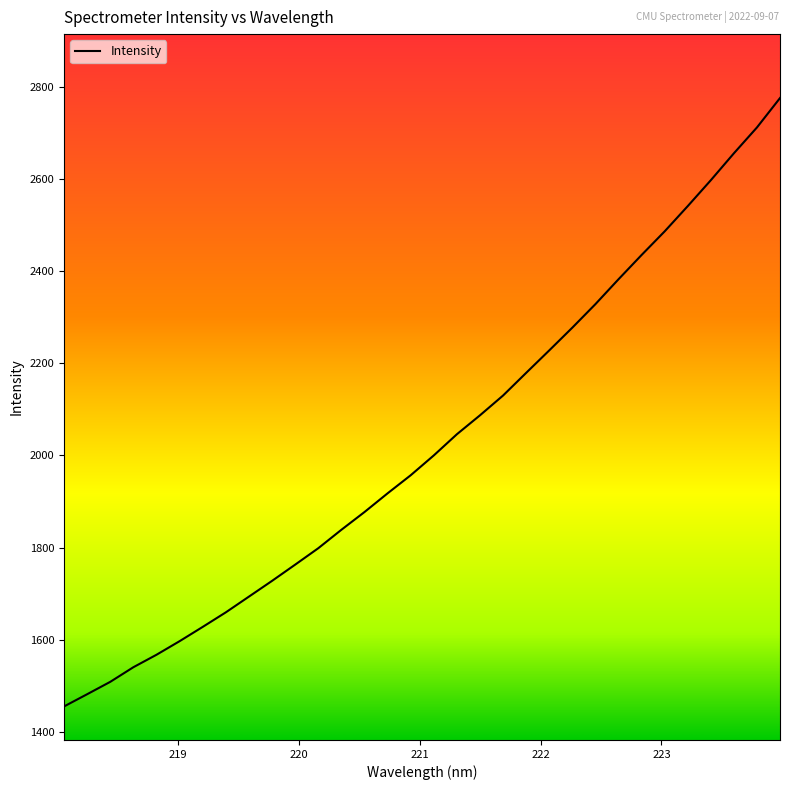

How many lines are shown in the chart?

1